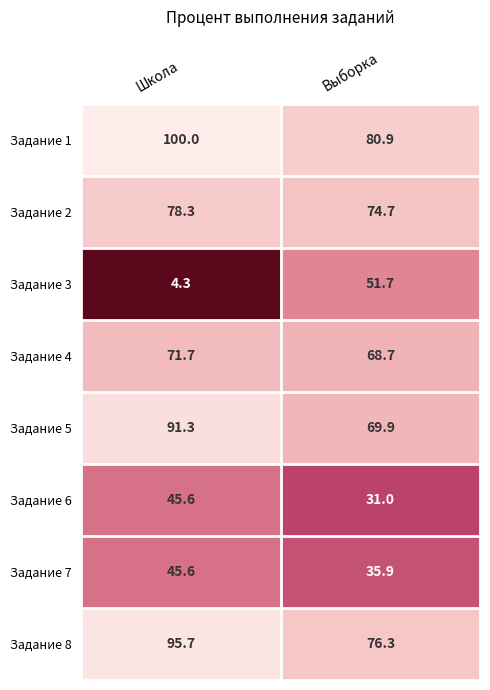

At which label does Задание 3 first exceed 51?

Выборка